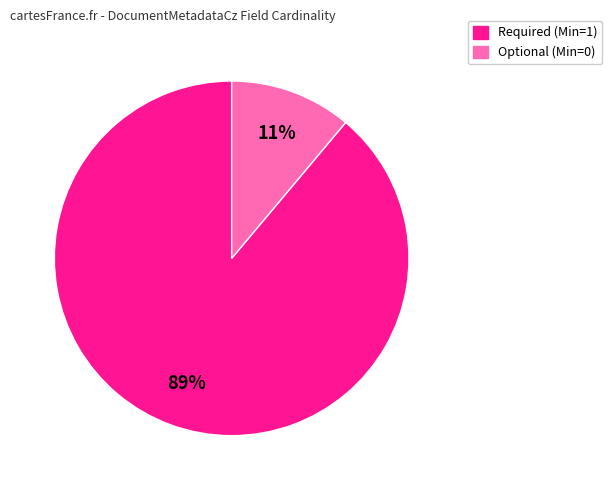

To the nearest percent, what is the difference between the largest and smallest slice percentages?

78%